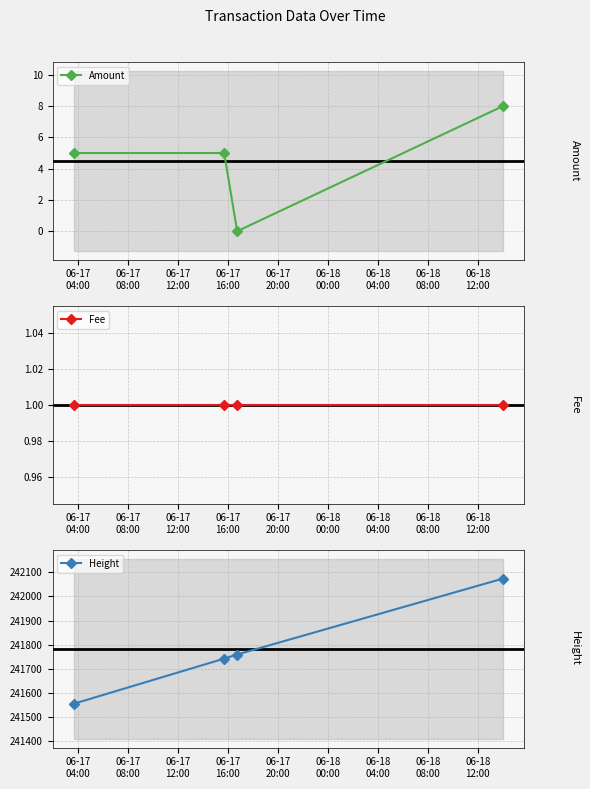

What is the highest value of the Amount series?

8